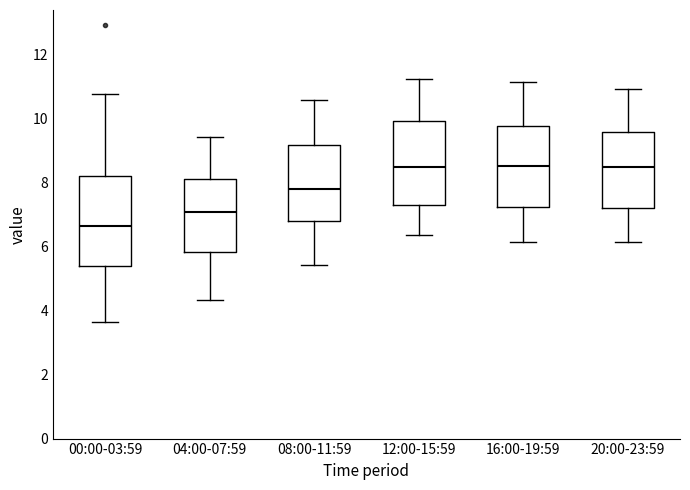

Reading left to right, transcribe this box plot: for each box, give where its median line is, the range the box spans, and where its two whiskers end, as read against the y-axis. The values are not printed on the chart, so give them approximately, as read against the axis.

00:00-03:59: median 6.6, box 5.4 to 8.2, whiskers 3.6 to 10.8
04:00-07:59: median 7.0, box 5.8 to 8.2, whiskers 4.4 to 9.4
08:00-11:59: median 7.8, box 6.8 to 9.2, whiskers 5.4 to 10.6
12:00-15:59: median 8.6, box 7.4 to 10.0, whiskers 6.4 to 11.2
16:00-19:59: median 8.6, box 7.2 to 9.8, whiskers 6.2 to 11.2
20:00-23:59: median 8.4, box 7.2 to 9.6, whiskers 6.2 to 11.0